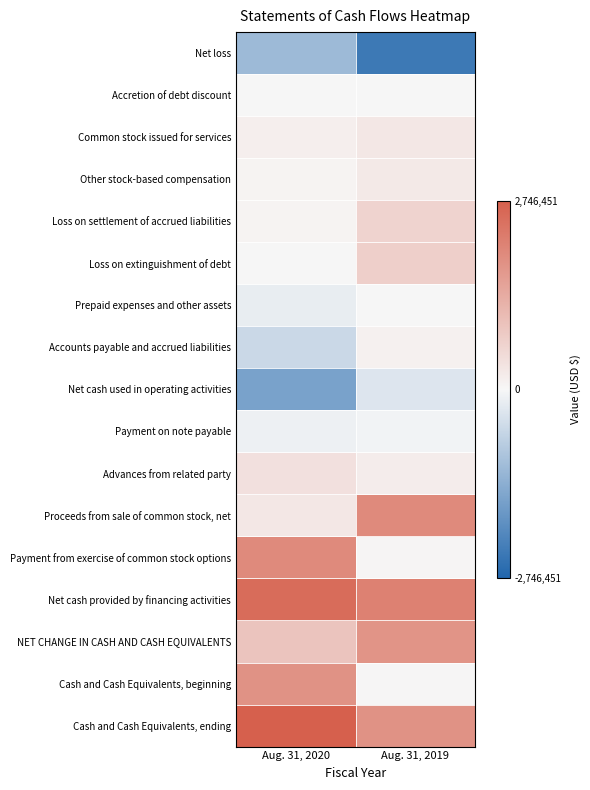

What is the total value across all series at Aug. 31, 2020?

7336712